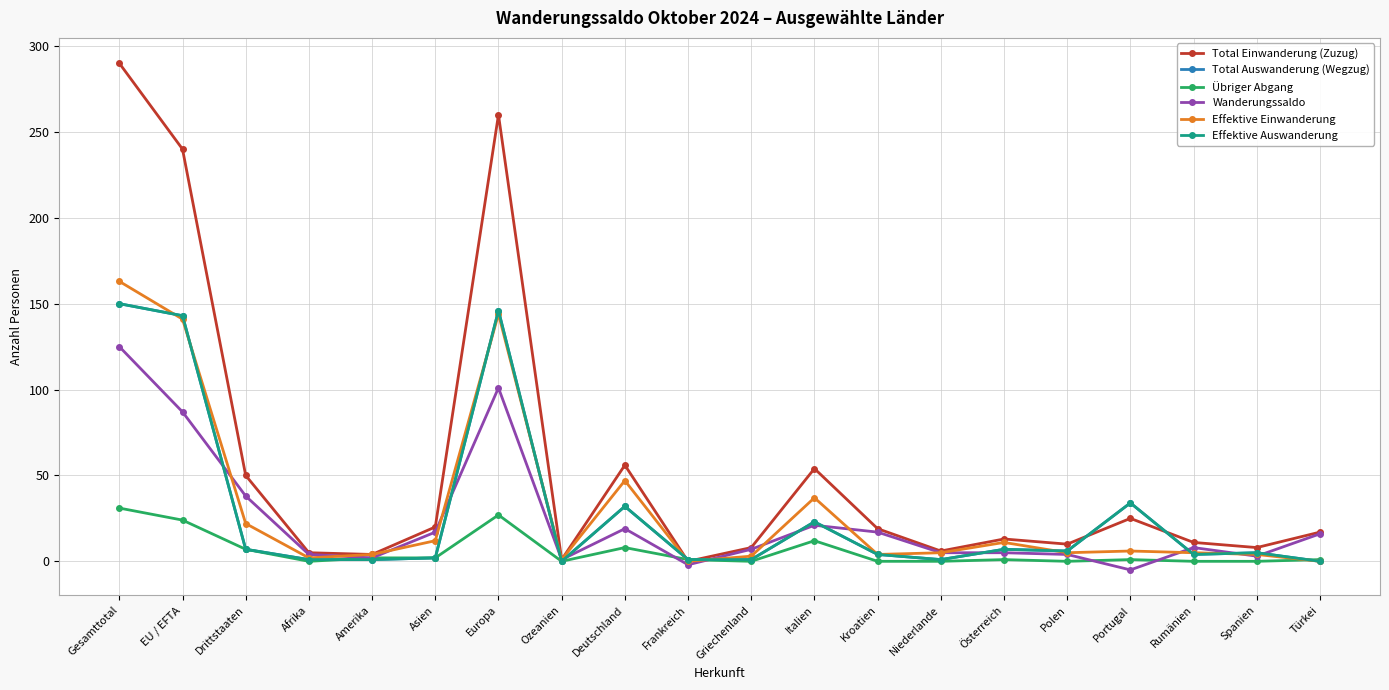

Is this an area chart (filled region under the line)?

No